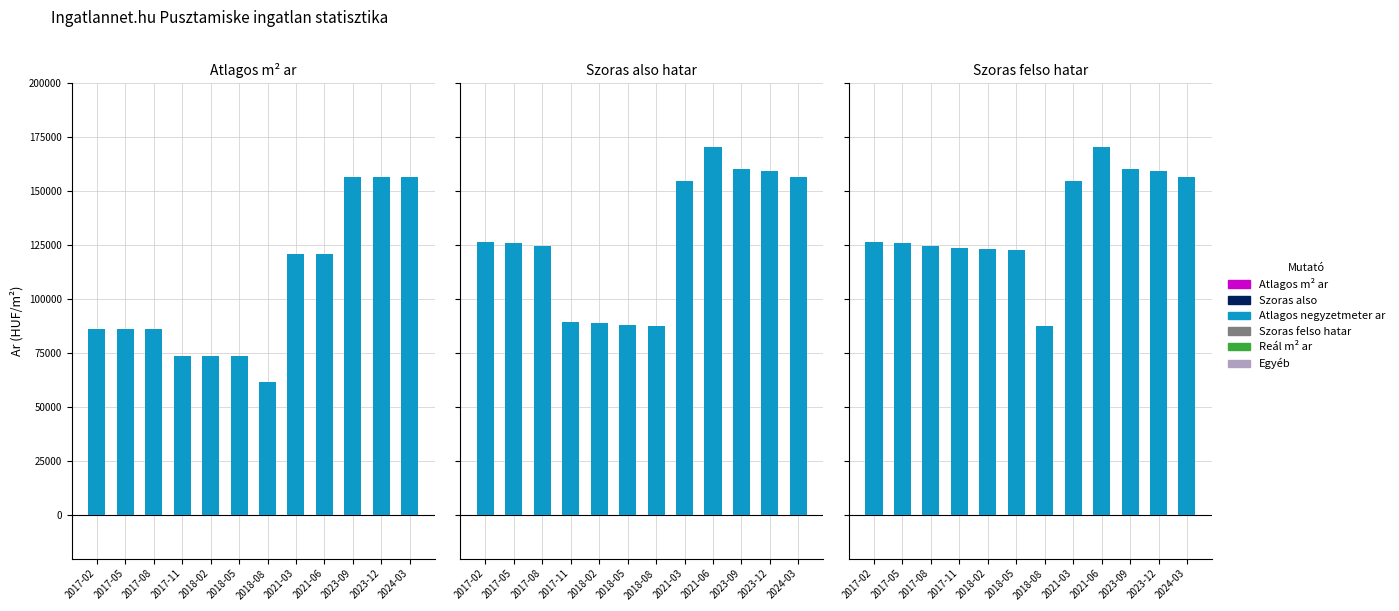

What is the value of the Szoras felso hatar bar at the 5th from the left?

123330